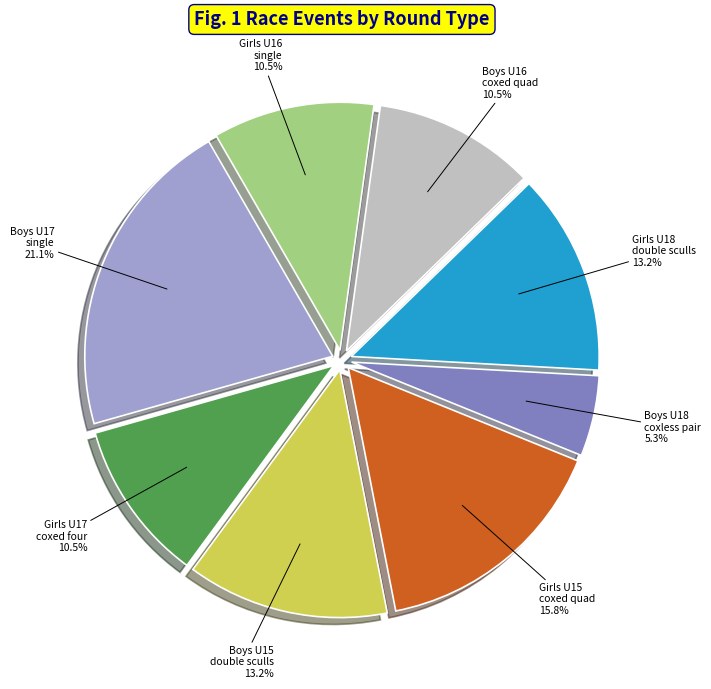

Between Boys U15 double sculls and Girls U17 coxed four, which is larger?

Boys U15 double sculls